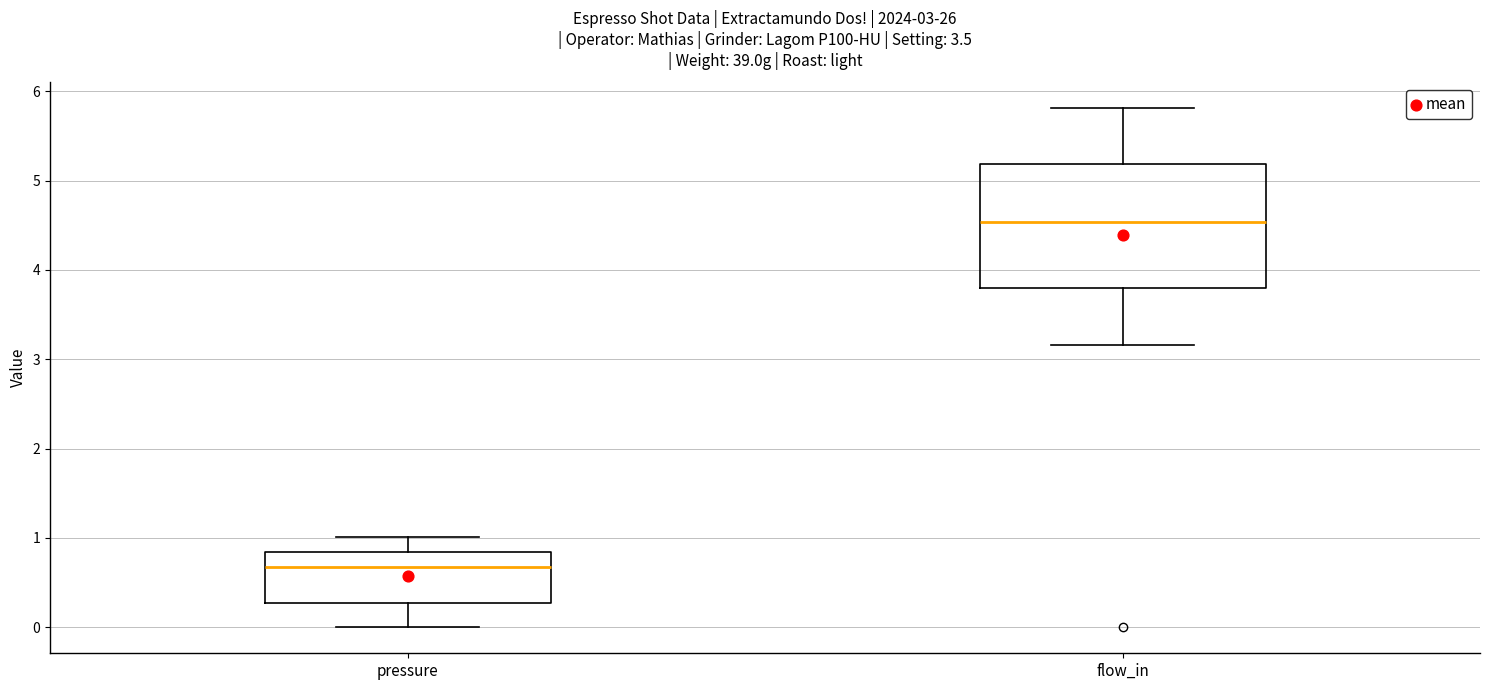

Which box's median line is the highest?

flow_in